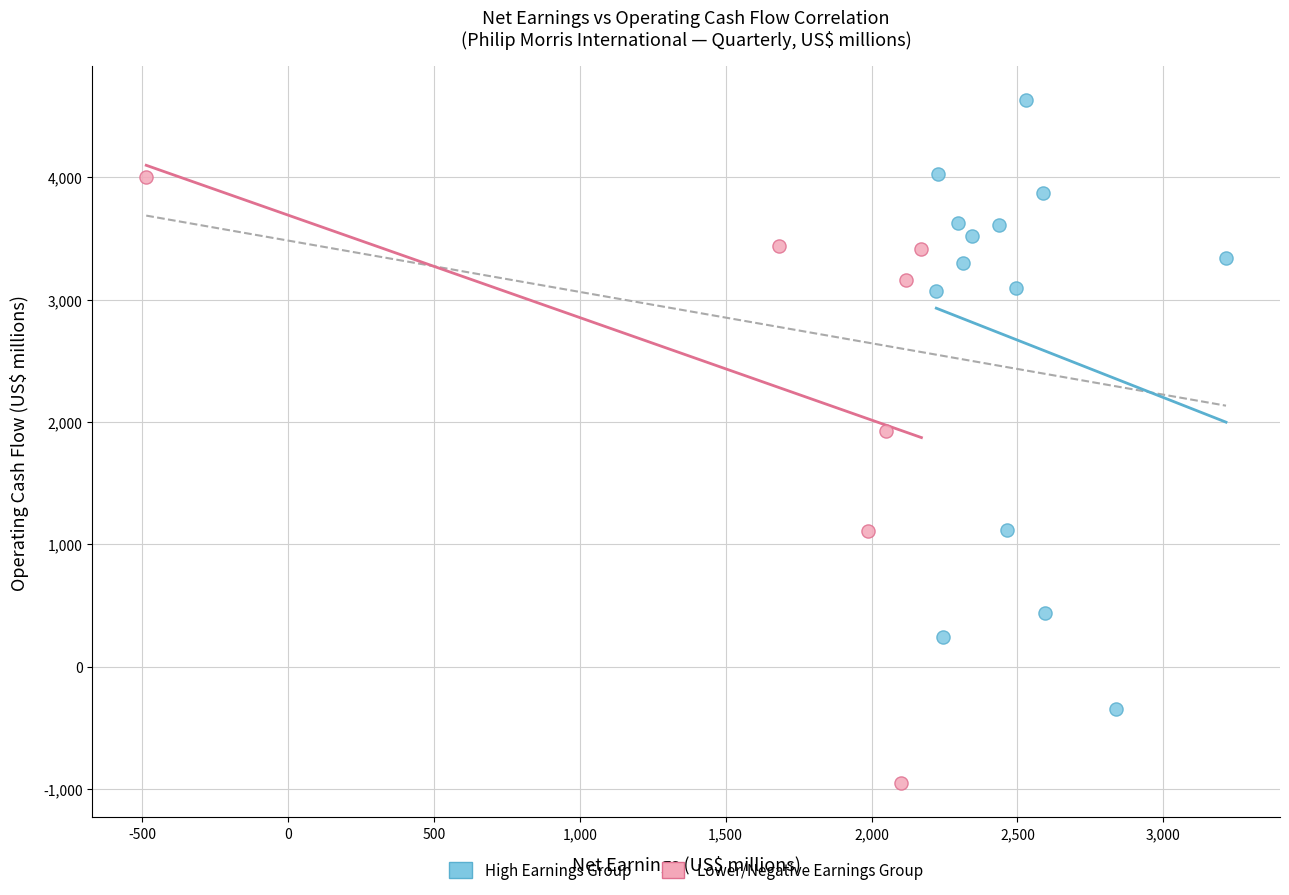

Which series contains the lowest Y value?

Lower/Negative Earnings Group